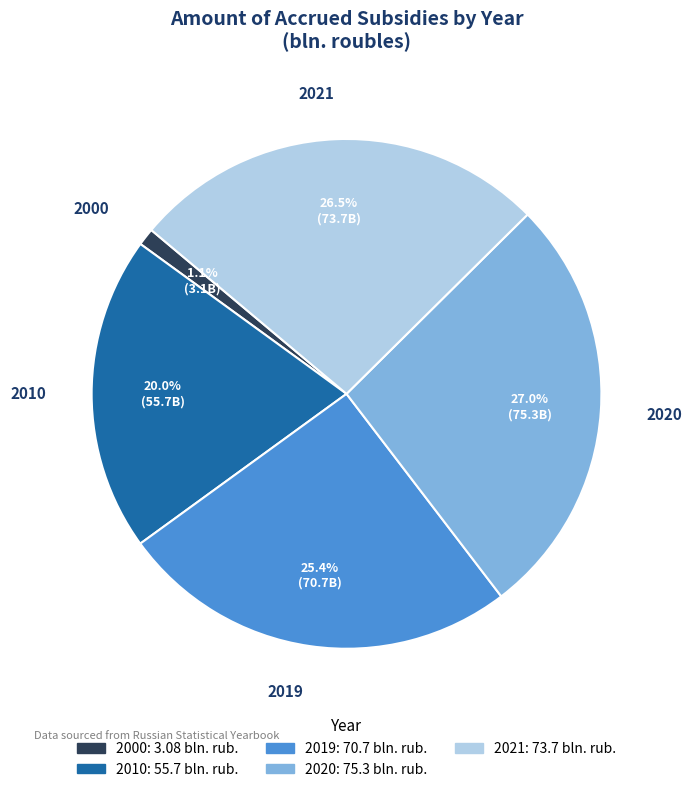

Does 2021 account for over 50% of the chart?

No